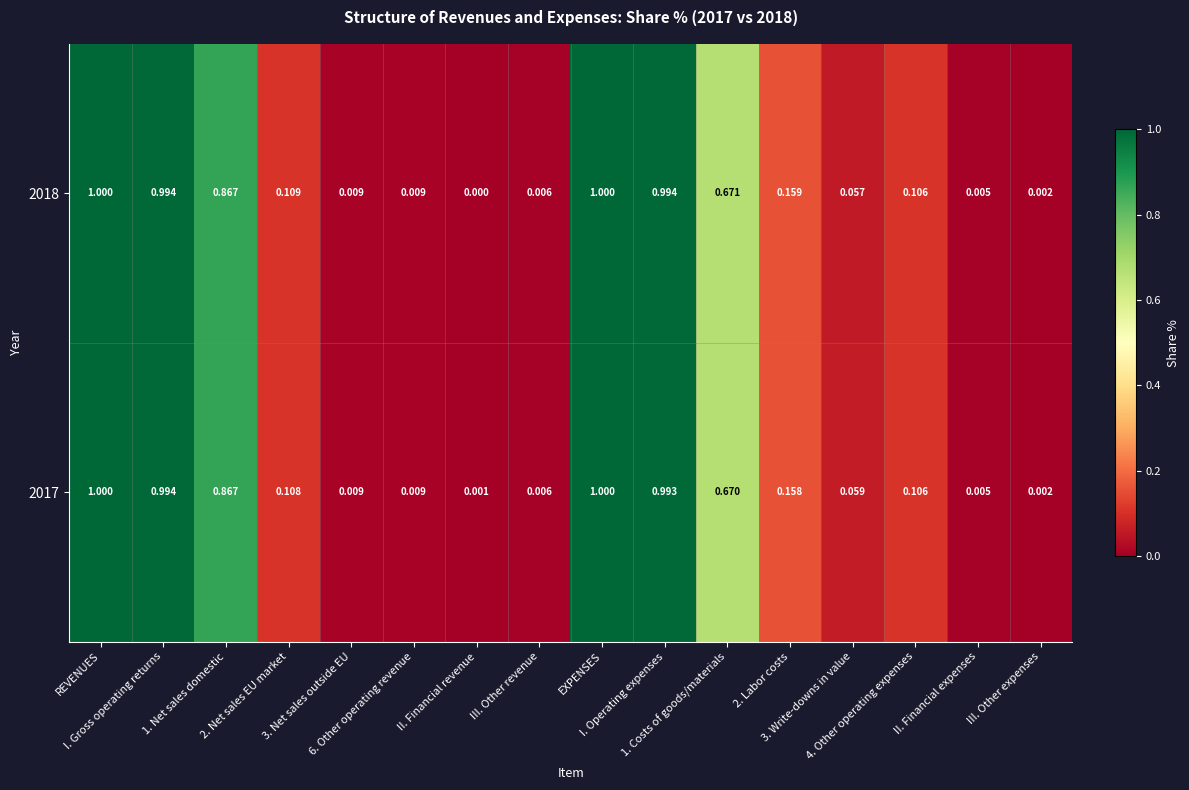

At how many categories does at least one series exceed 0?

16